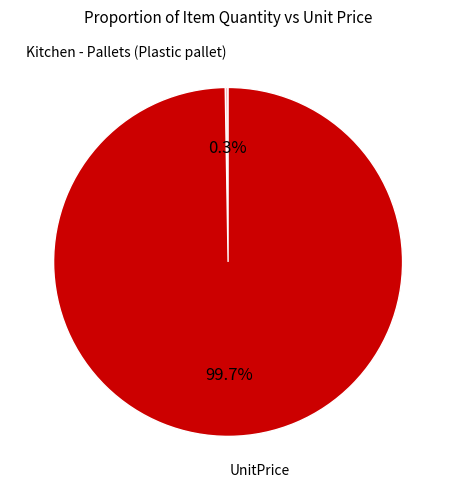

What is the largest slice in the pie chart?

UnitPrice